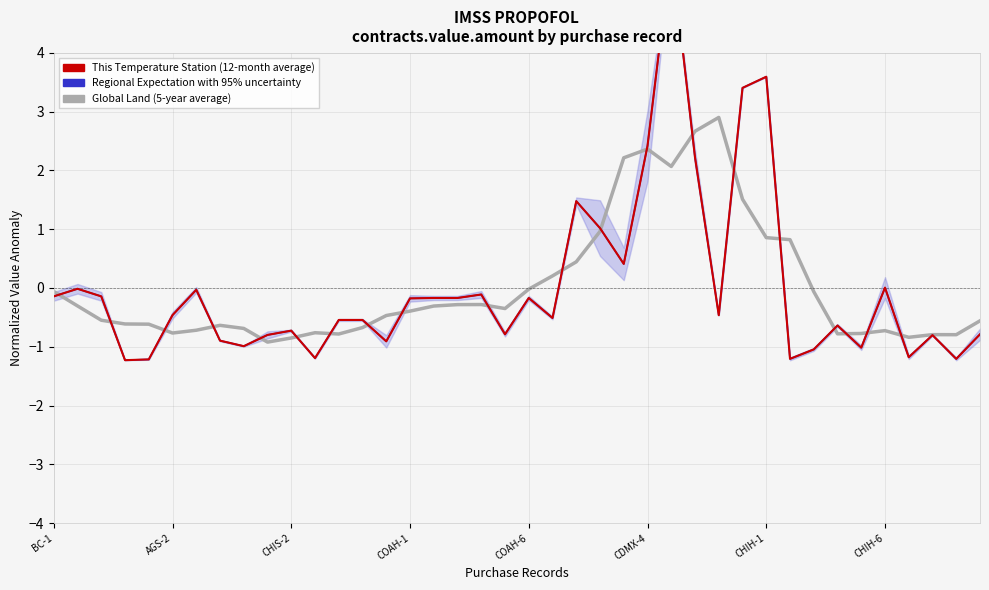

What is the sum of the Regional Expectation with 95% uncertainty values at 27 and BC-1?

2.1